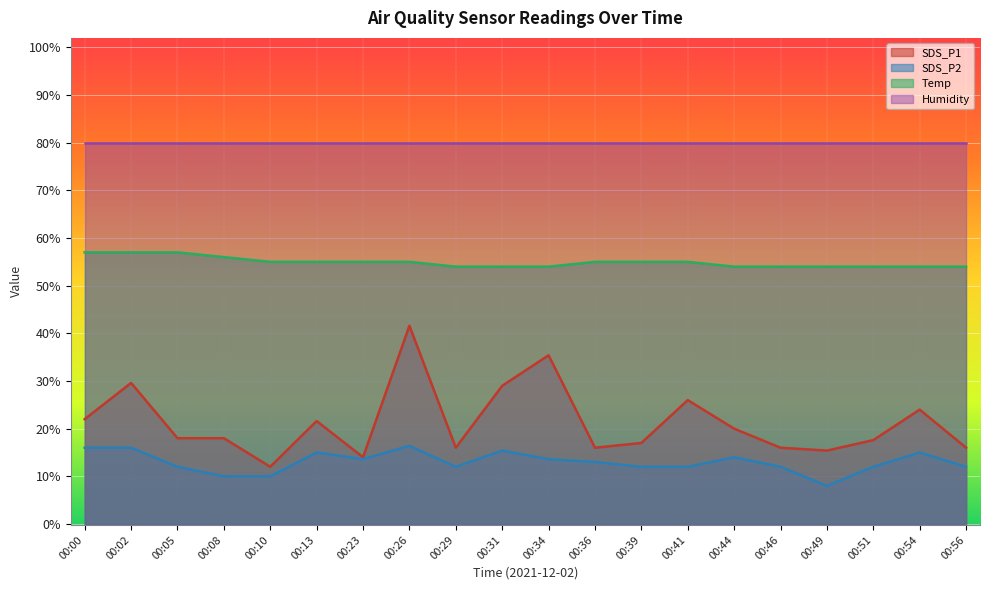

Which series changed the most between 00:29 and 00:54?

SDS_P1